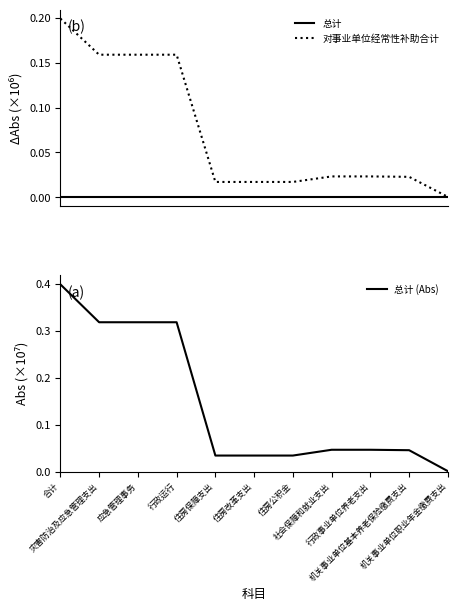

Which label corresponds to the smallest value in the chart?

合计